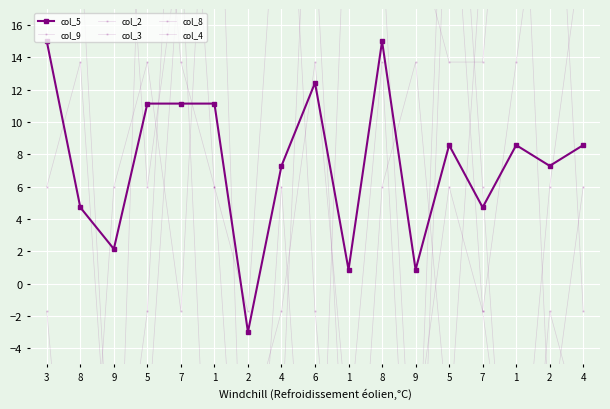

How many values in col_5 are above zero?

16